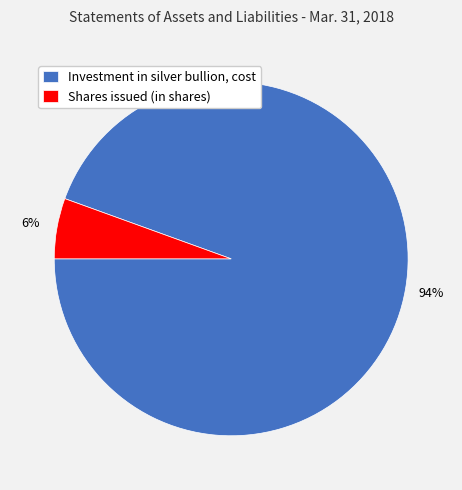

Rank the categories by value from lowest to highest.

Shares issued (in shares), Investment in silver bullion, cost